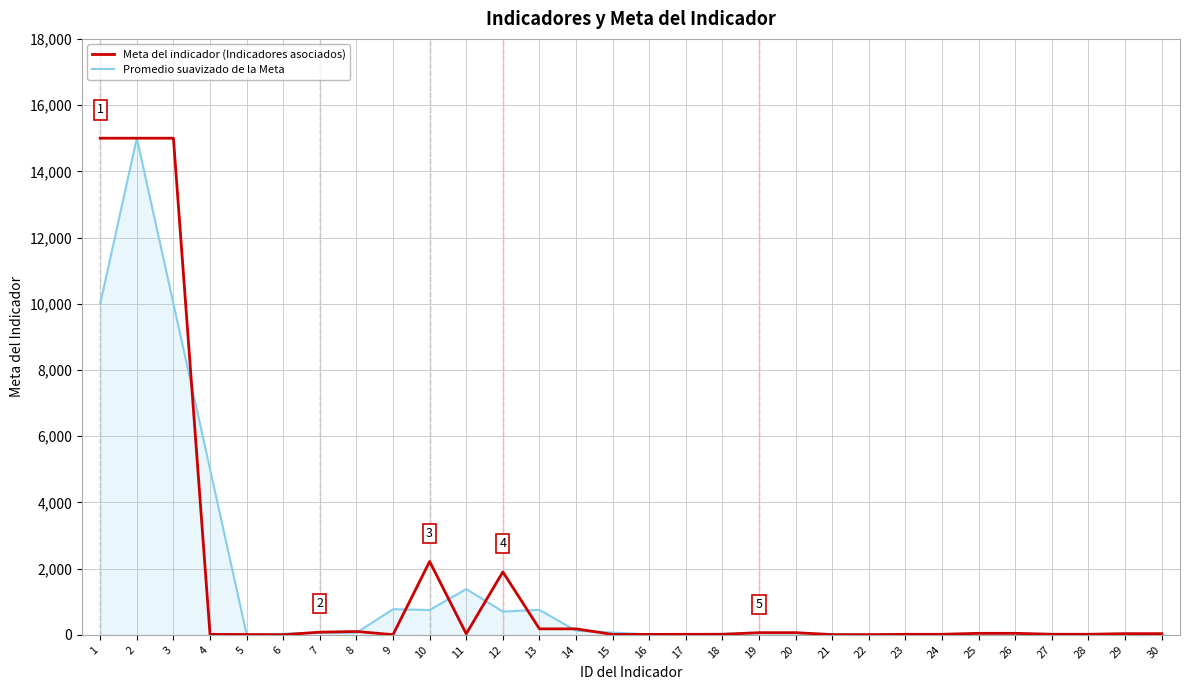

Does the chart display data point markers on the line(s)?

No